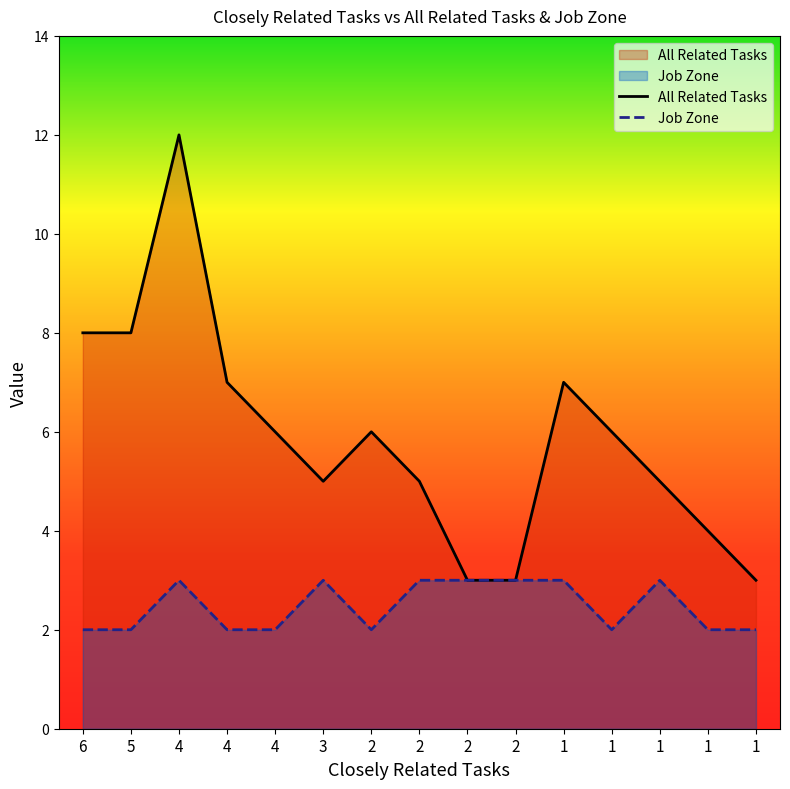

Which series changed the most between 4 and 4?

All Related Tasks